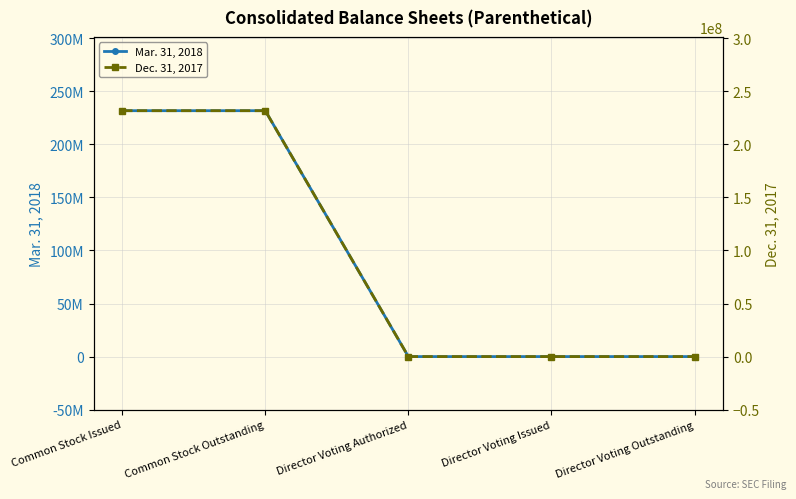

Between Director Voting Issued and Director Voting Outstanding, which series saw the biggest shift?

Mar. 31, 2018